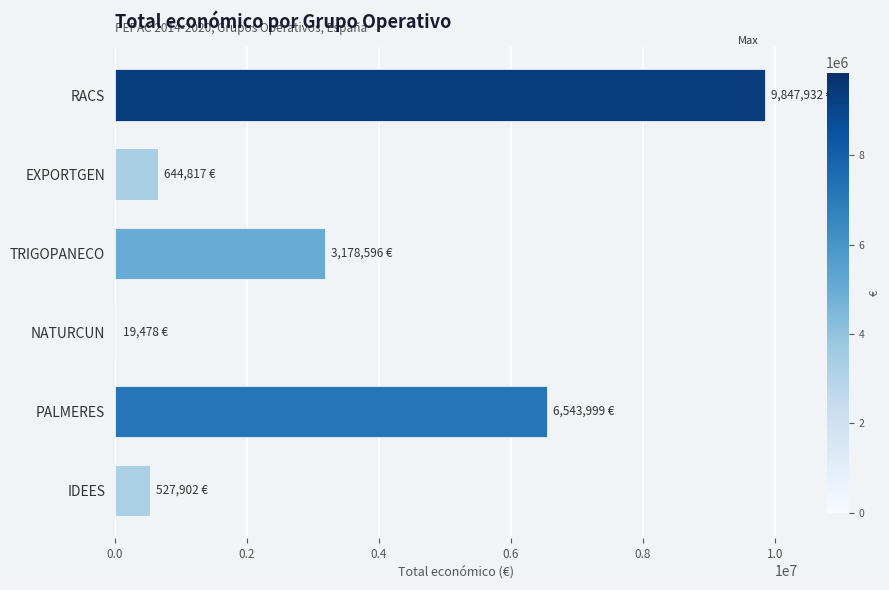

What value does the data have at PALMERES?

6543999